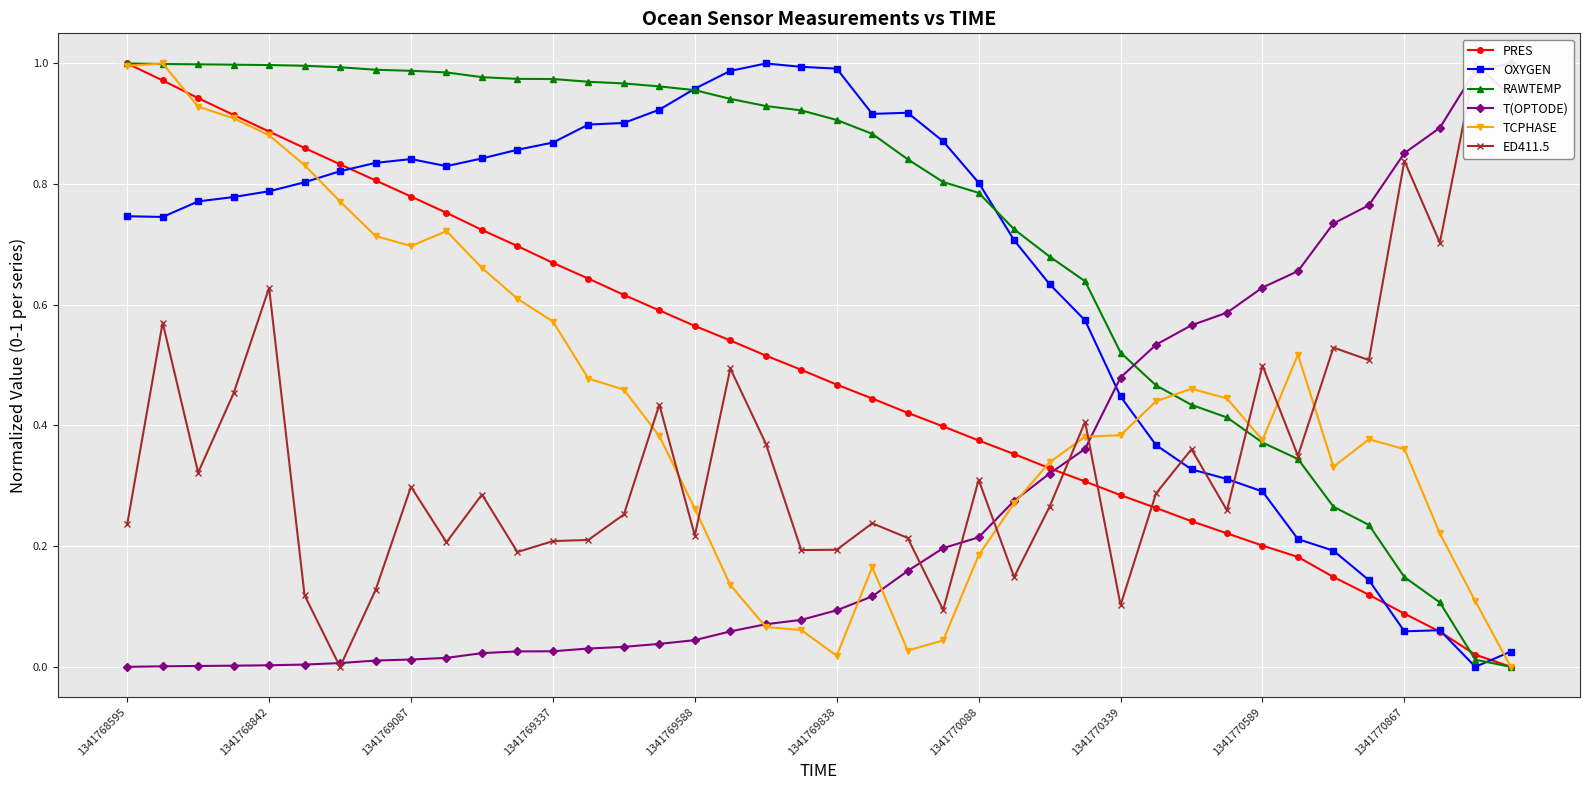

Which series has the largest total across all categories?

RAWTEMP